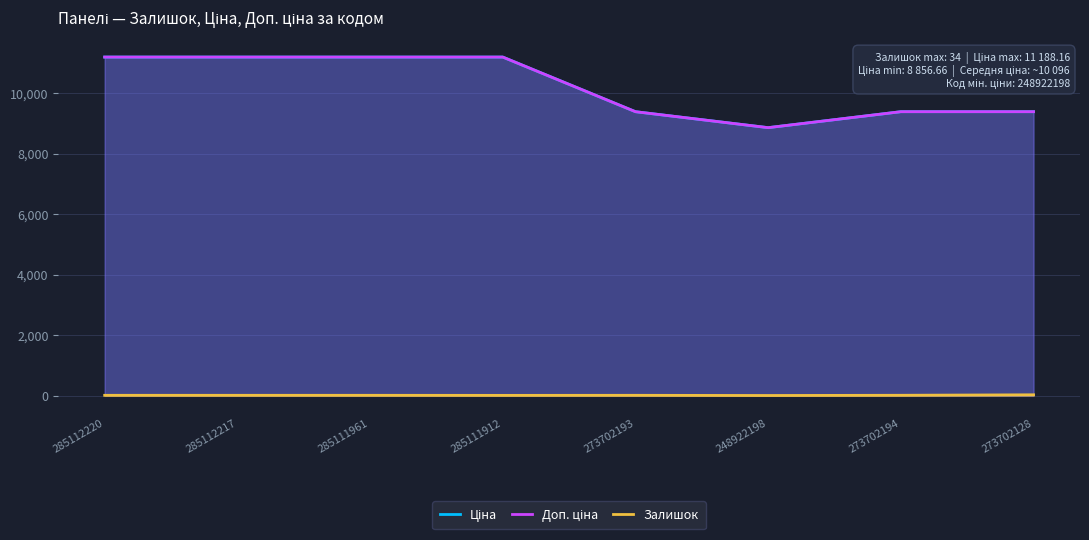

In Доп. ціна, how many points are lower than both neighbors (excluding endpoints)?

1